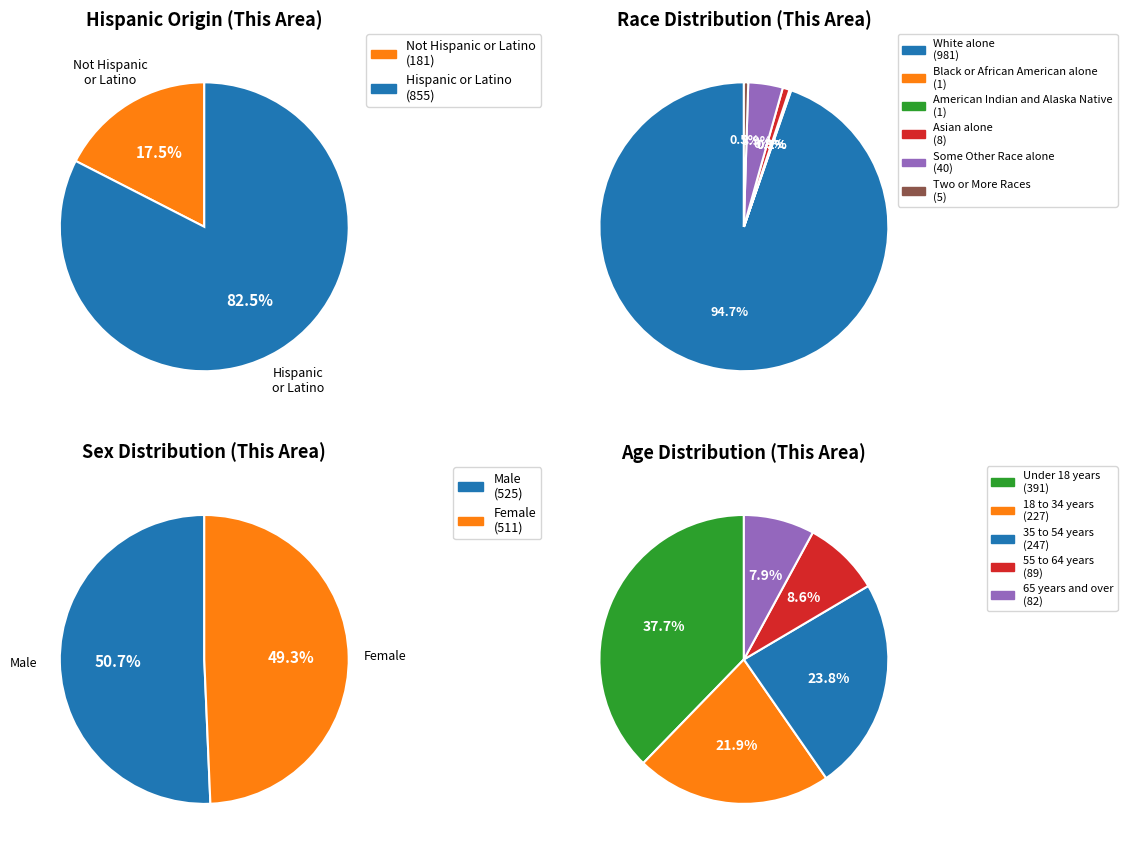

Count the number of slices in the pie.

2